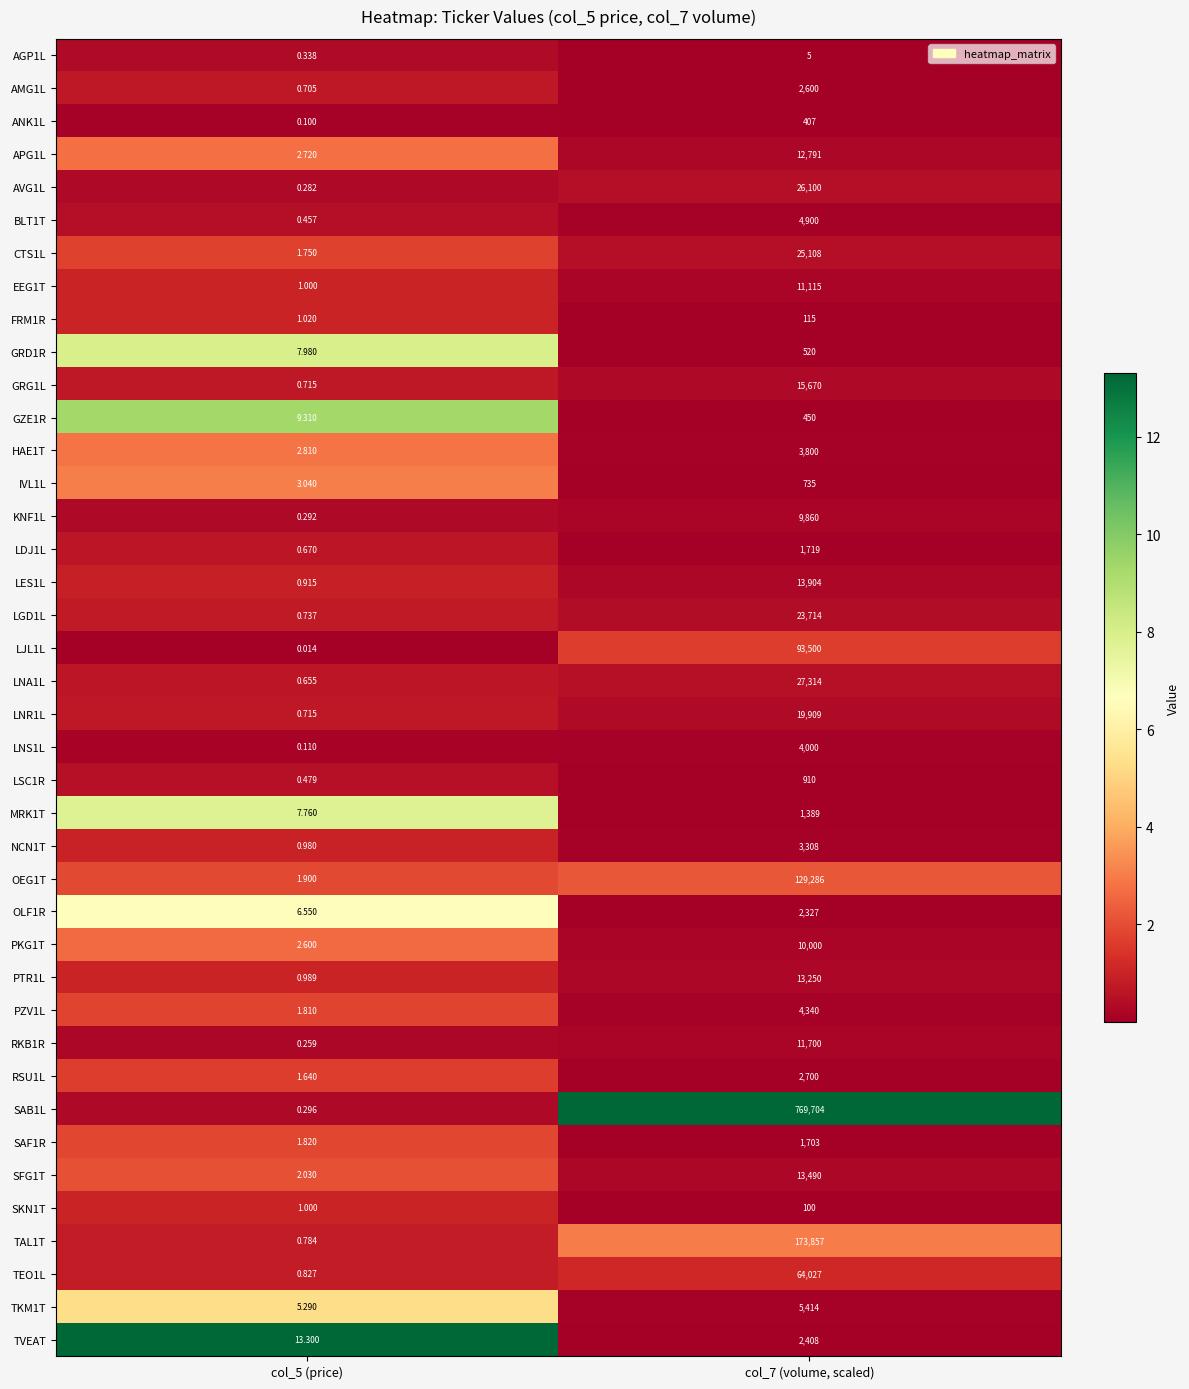

Is the value of SAB1L at col_7 (volume, scaled) greater than the value of AVG1L at col_7 (volume, scaled)?

Yes